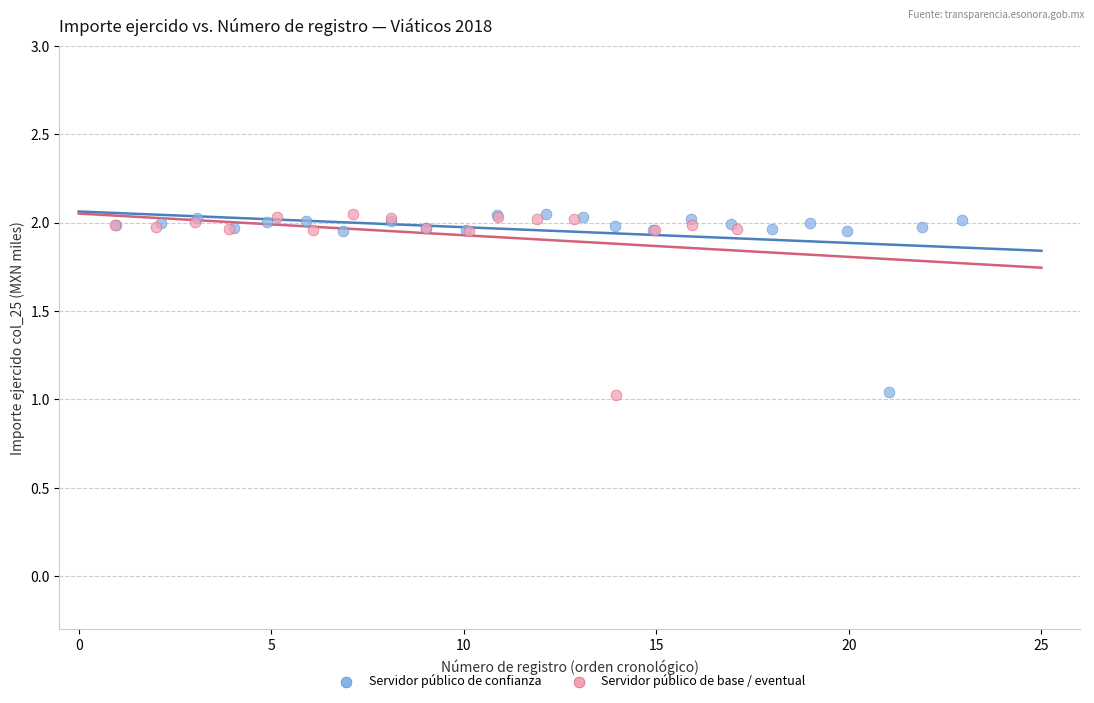

What are all the series names shown in the legend?

Servidor público de confianza, Servidor público de base / eventual